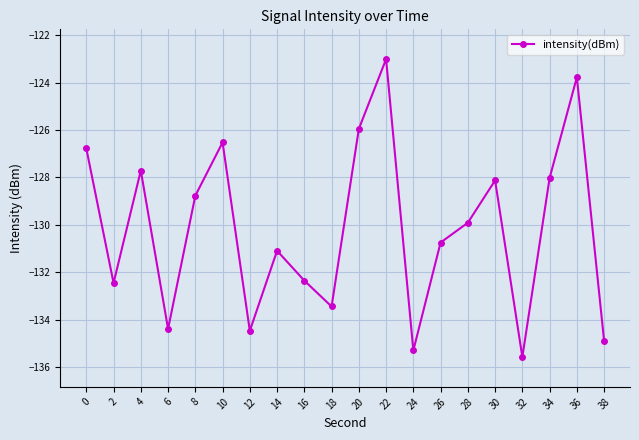

What is the smallest value displayed?

-135.6